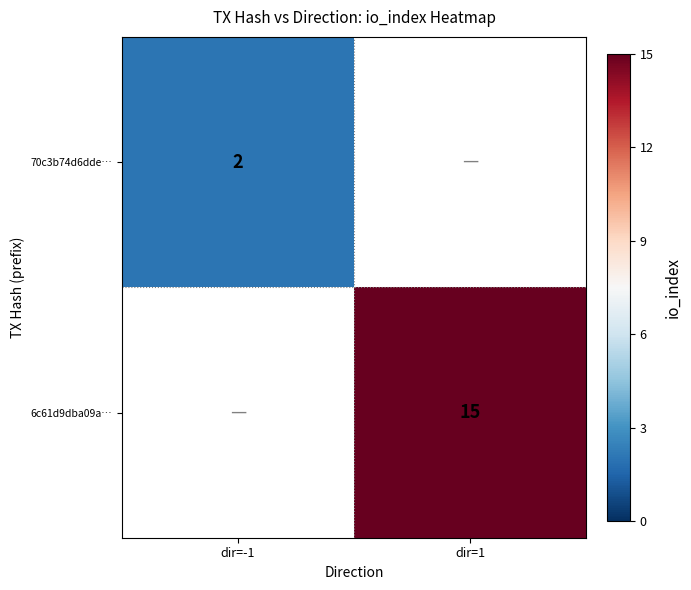

True or false: 6c61d9dba09a… has a value of 4 at dir=1.

False